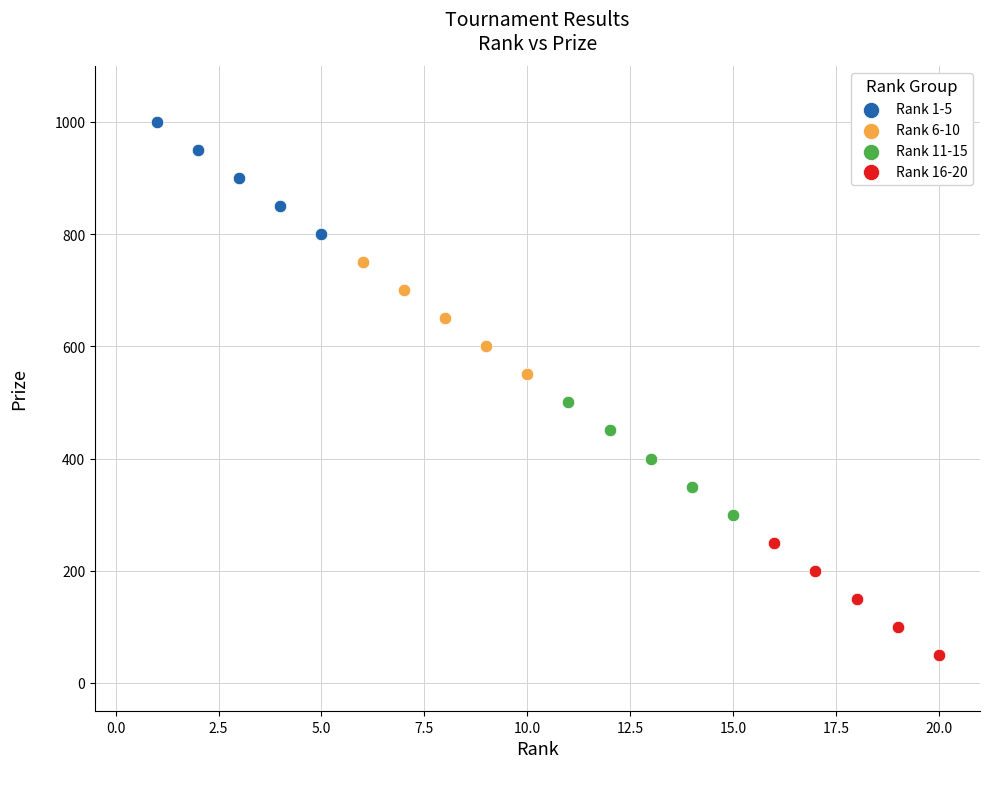

Which series reaches the minimum Y coordinate?

Rank 16-20